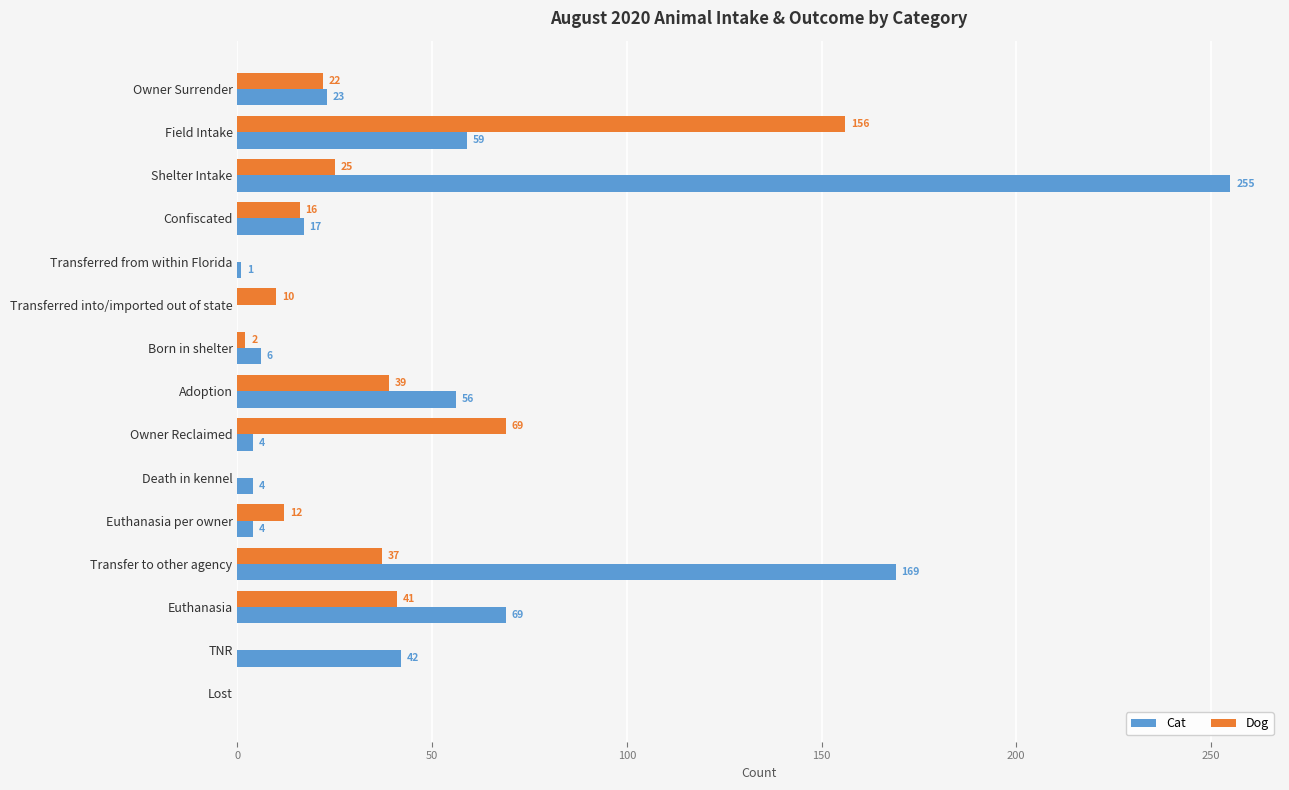

What are all the series names shown in the legend?

Cat, Dog